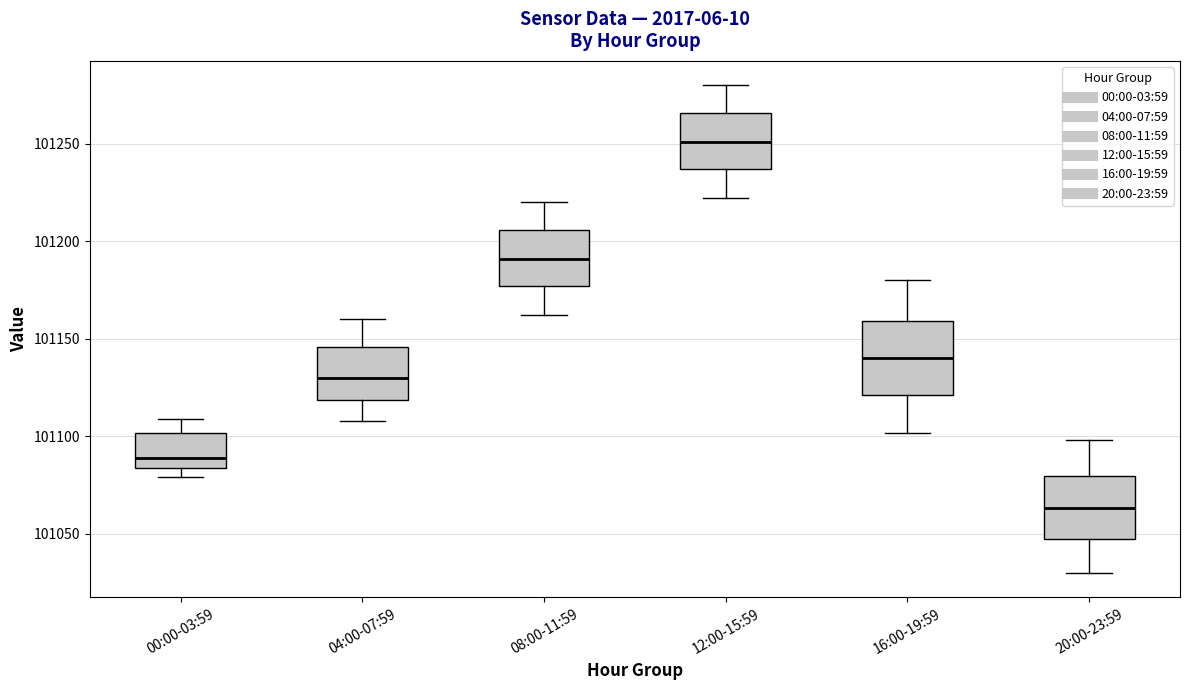

Comparing the boxes themselves (not the whiskers), which one is the tallest?

16:00-19:59